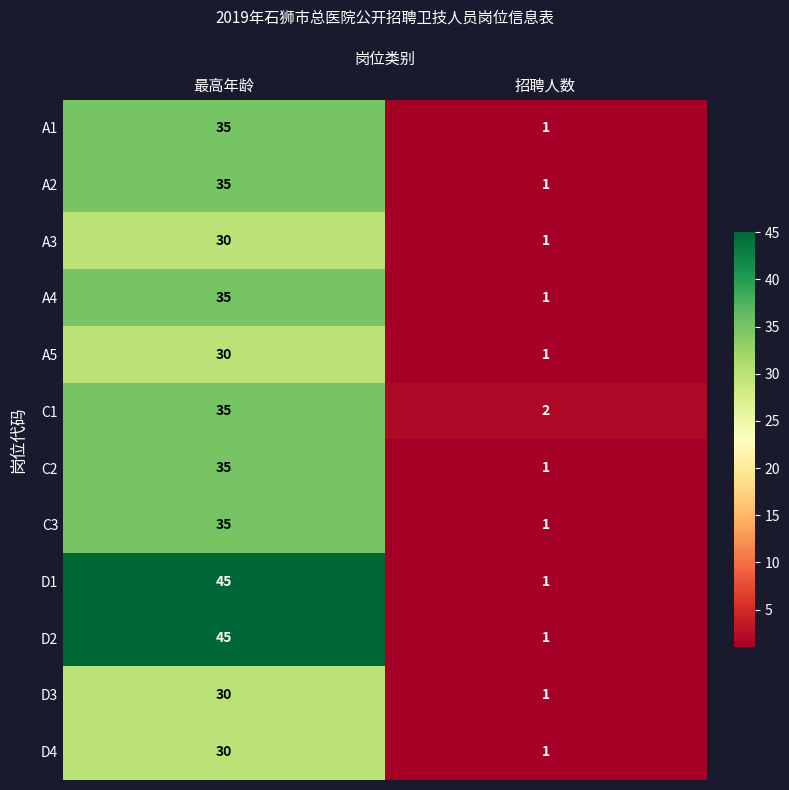

The value of D2 at 最高年龄 is 16. True or false?

False